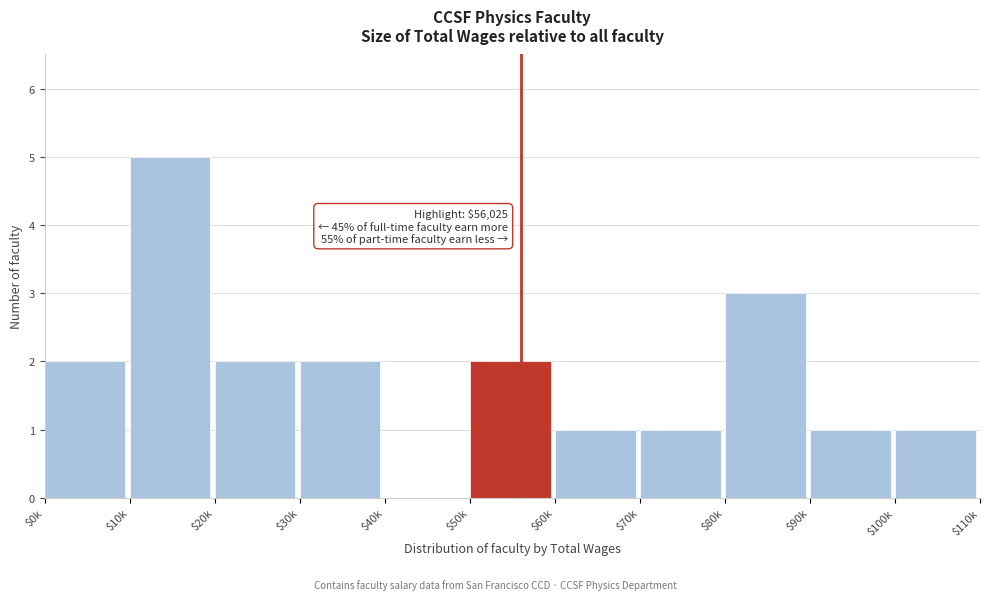

What is the maximum value shown in the chart?

5